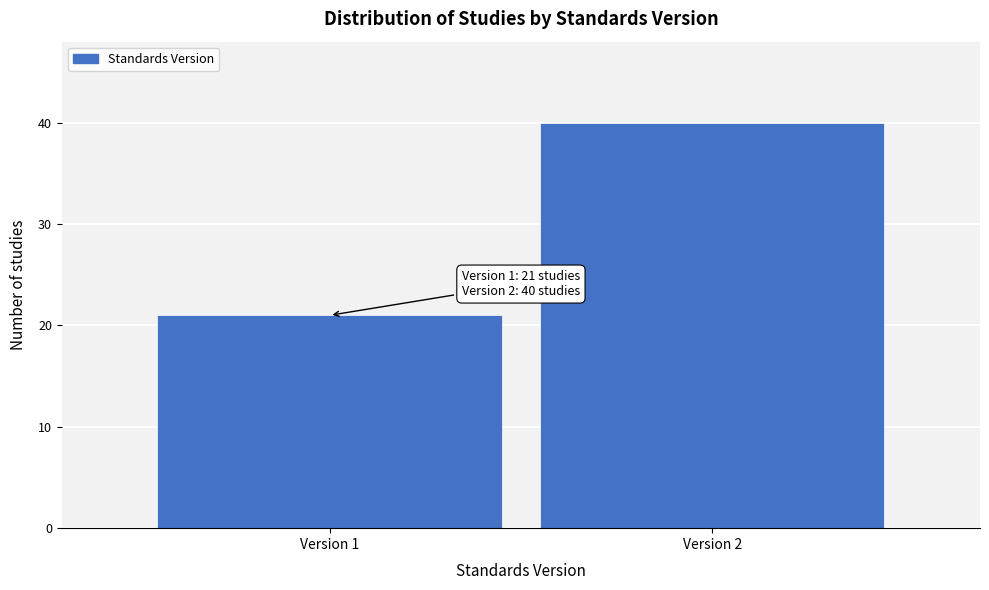

Reading left to right, what are all the values shown in this chart?

Version 1=21	Version 2=40